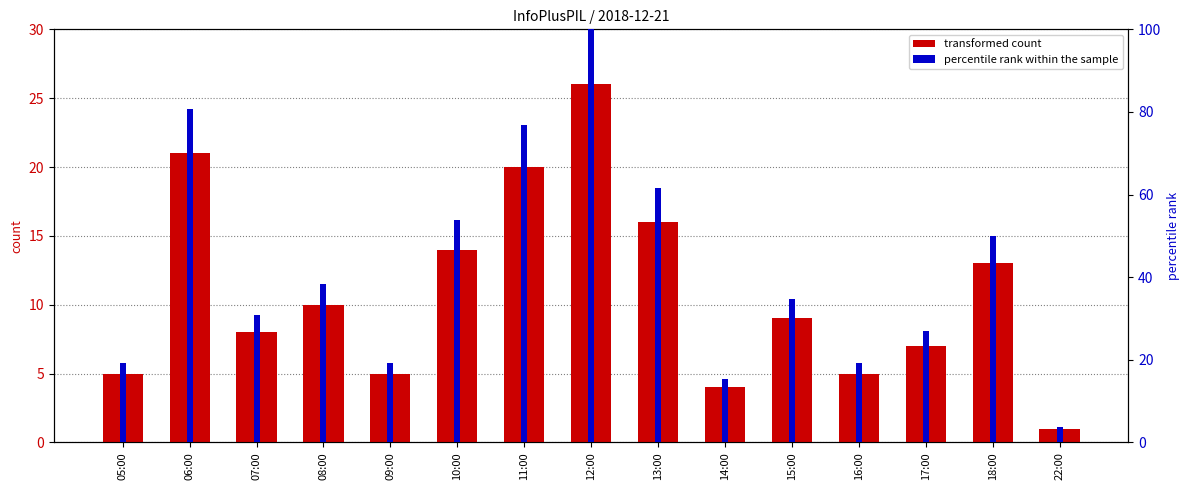

How many values in the percentile rank within the sample series are below 34?

7